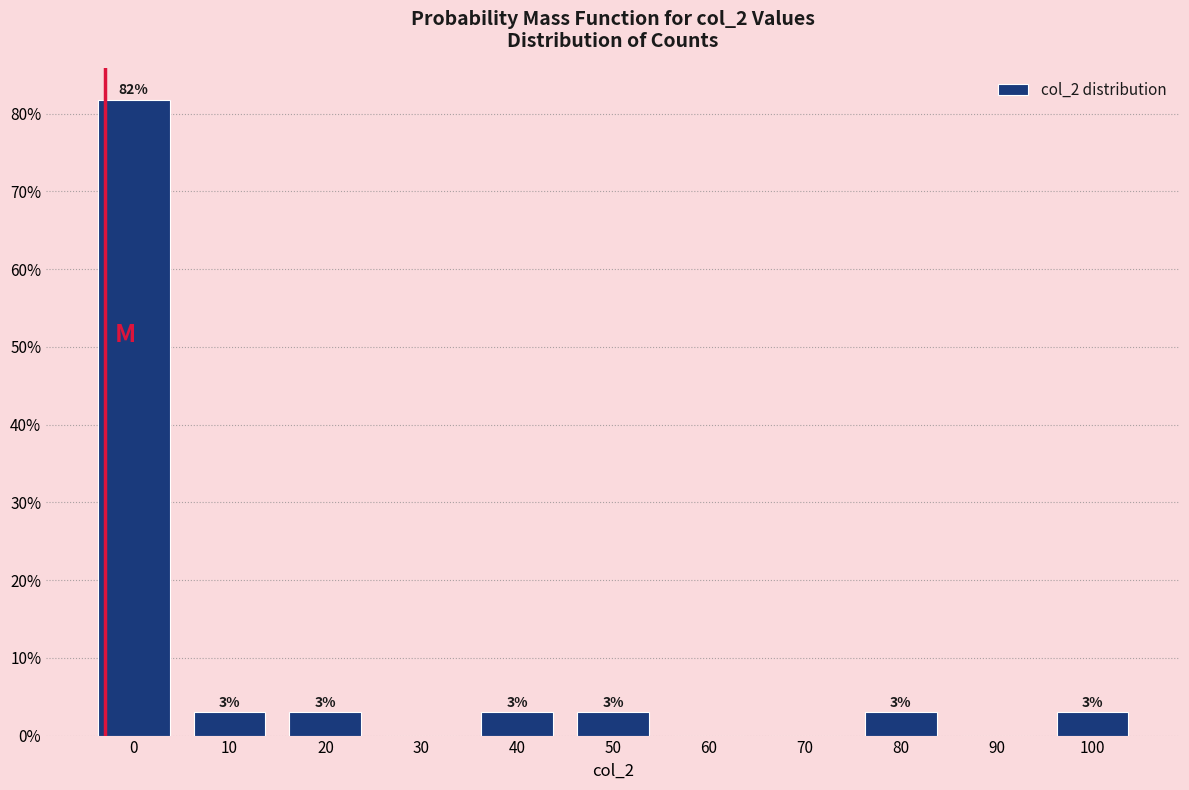

What is the sum of all values?

100.0